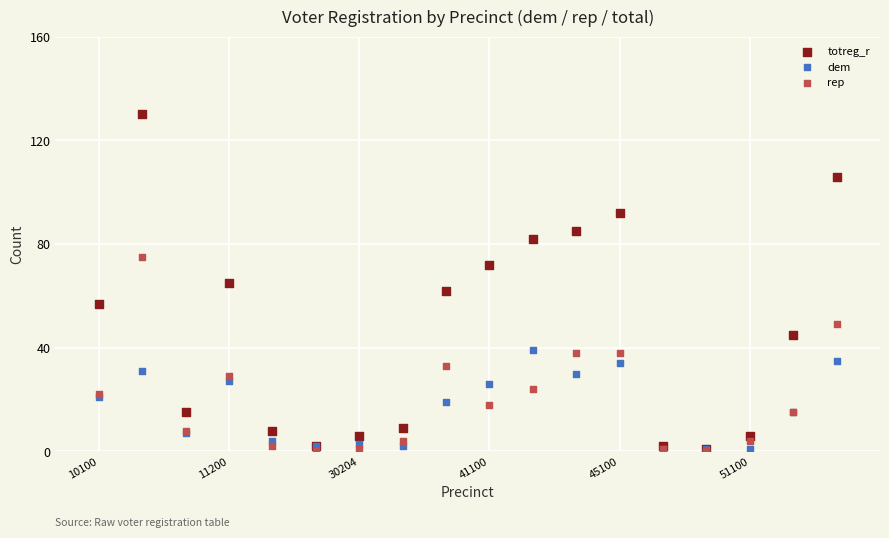

What are all the series names shown in the legend?

totreg_r, dem, rep